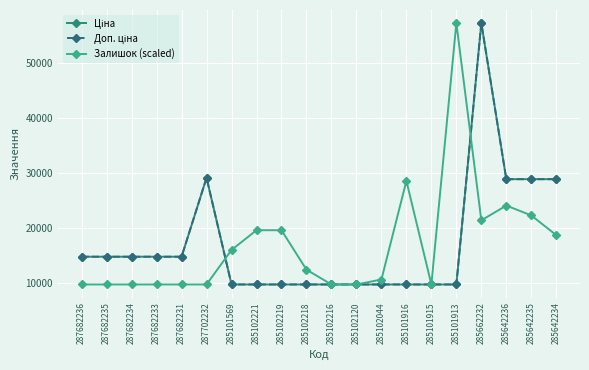

Is the value of Доп. ціна at 287682231 greater than the value of Залишок (scaled) at 285642235?

No